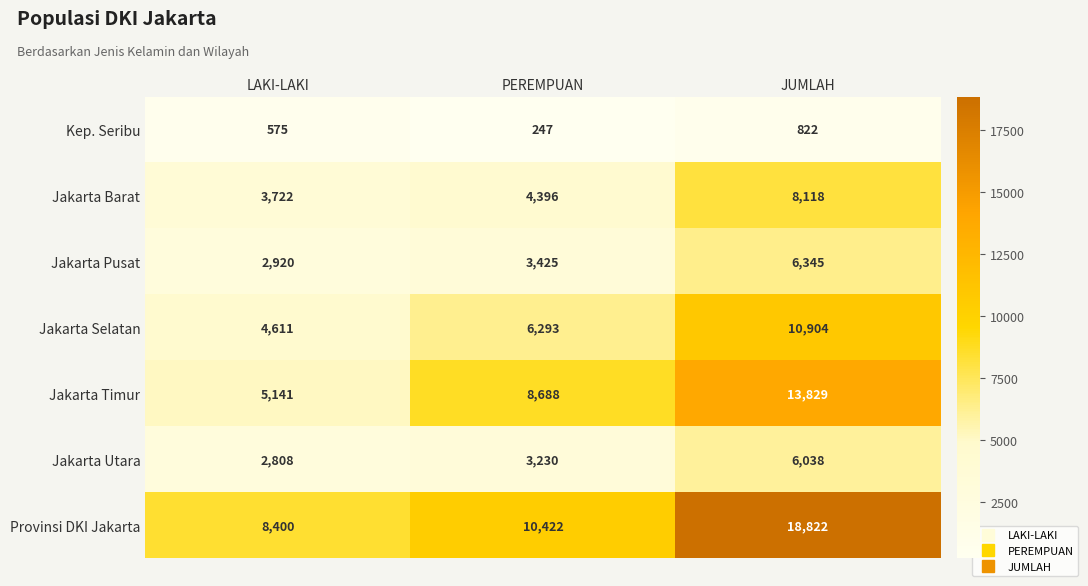

Reading right to left, list all the values displayed in this chart.

Kep. Seribu: JUMLAH=822	PEREMPUAN=247	LAKI-LAKI=575
Jakarta Barat: JUMLAH=8118	PEREMPUAN=4396	LAKI-LAKI=3722
Jakarta Pusat: JUMLAH=6345	PEREMPUAN=3425	LAKI-LAKI=2920
Jakarta Selatan: JUMLAH=10904	PEREMPUAN=6293	LAKI-LAKI=4611
Jakarta Timur: JUMLAH=13829	PEREMPUAN=8688	LAKI-LAKI=5141
Jakarta Utara: JUMLAH=6038	PEREMPUAN=3230	LAKI-LAKI=2808
Provinsi DKI Jakarta: JUMLAH=18822	PEREMPUAN=10422	LAKI-LAKI=8400